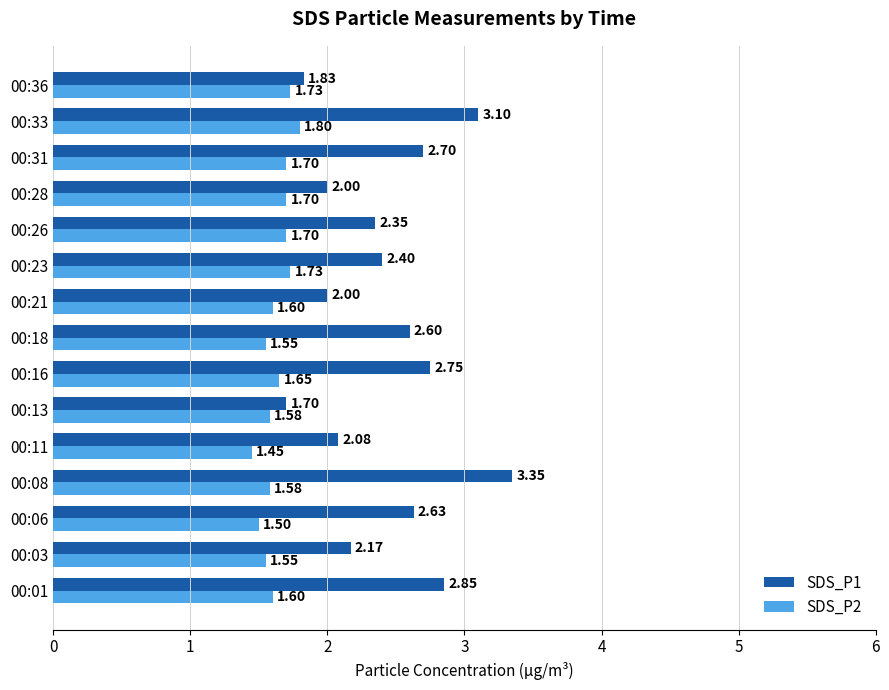

What is the difference between the highest and lowest values at 00:21?

0.4